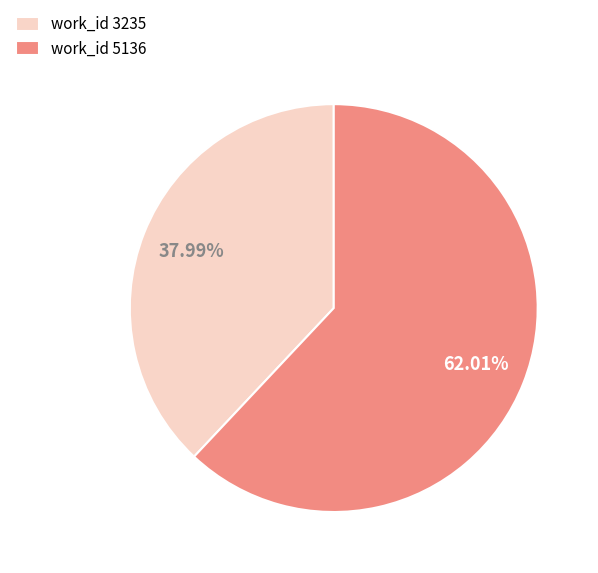

Which slice is the largest?

work_id 5136